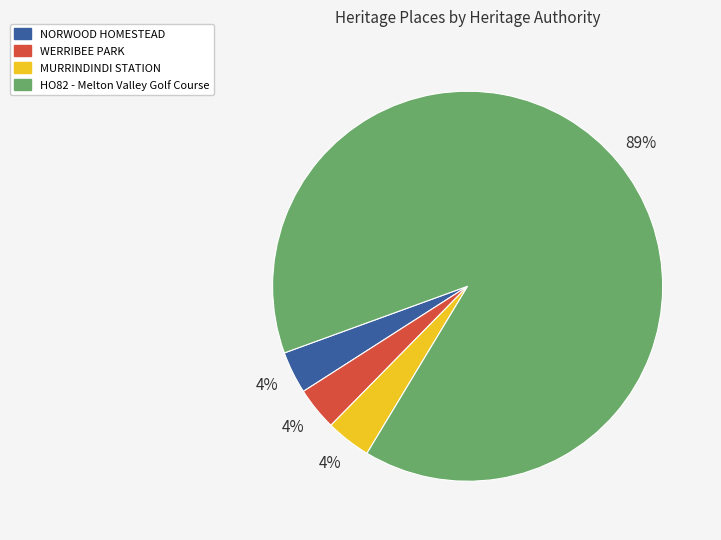

What is the largest slice in the pie chart?

HO82 - Melton Valley Golf Course